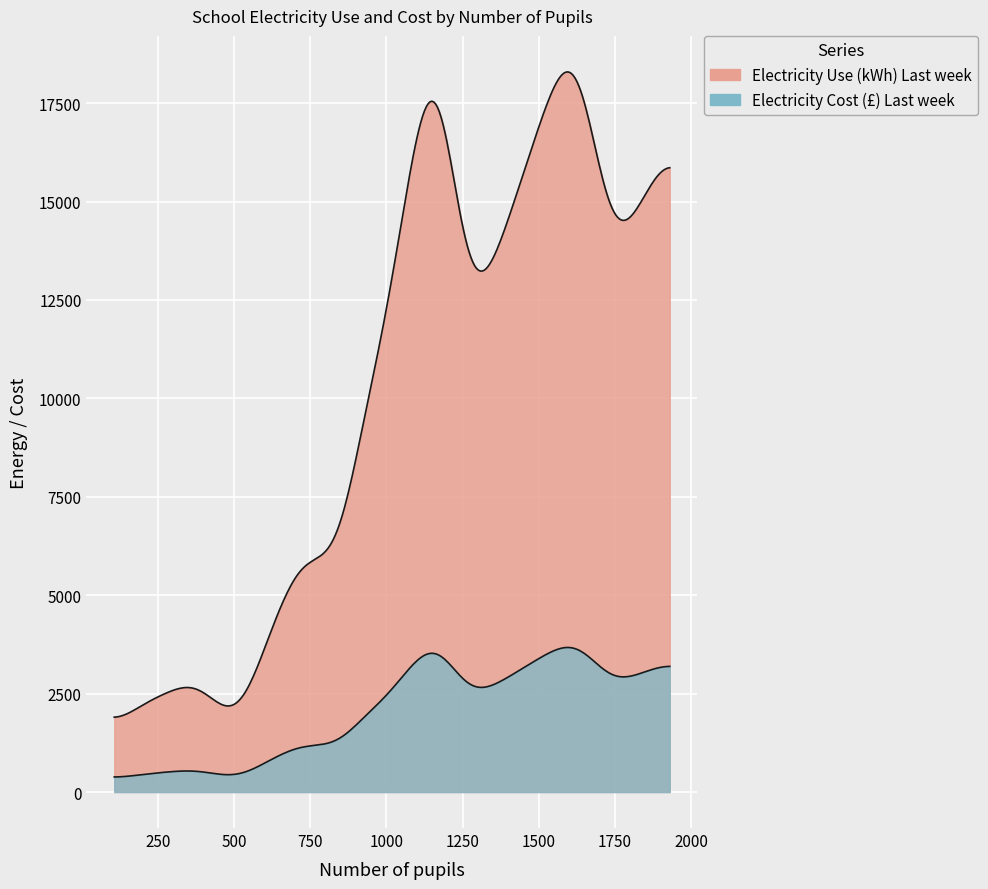

What are all the series names shown in the legend?

Electricity Use (kWh) Last week, Electricity Cost (£) Last week